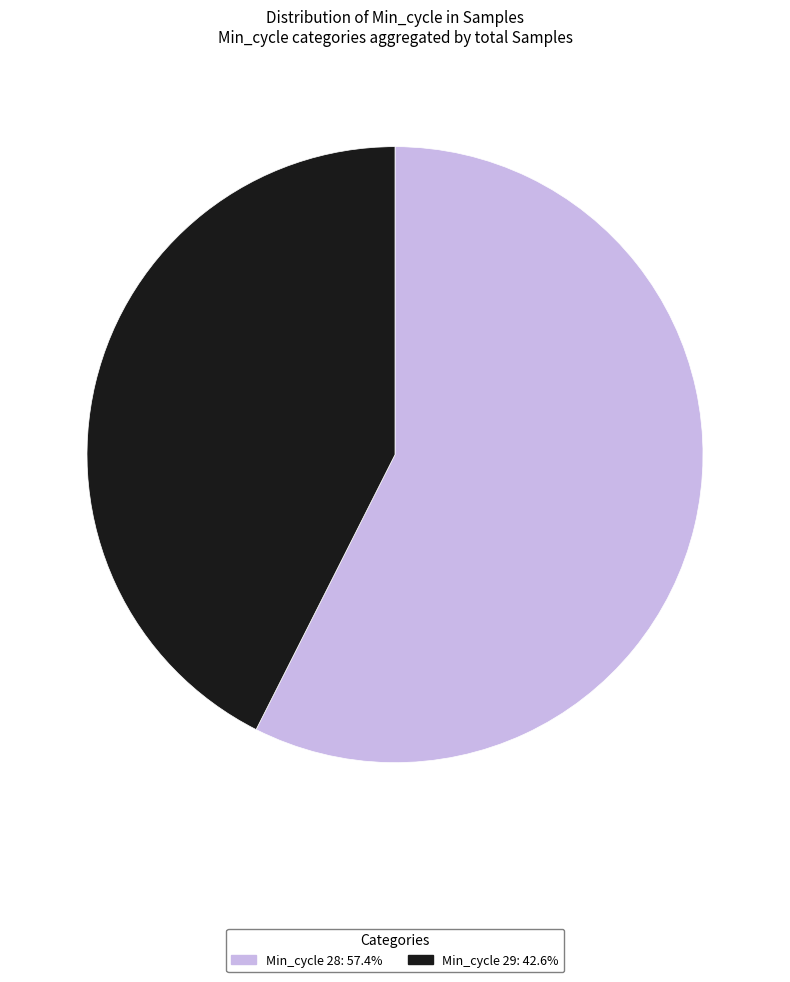

Is there any slice that represents more than half of the pie?

Yes